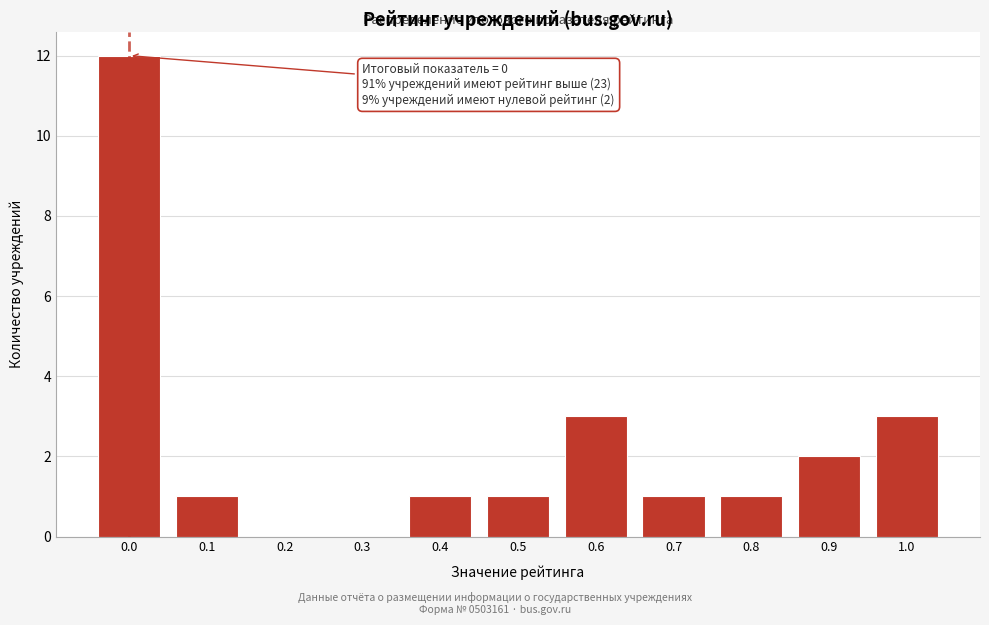

Reading right to left, list all the values displayed in this chart.

1.0=3	0.9=2	0.8=1	0.7=1	0.6=3	0.5=1	0.4=1	0.3=0	0.2=0	0.1=1	0.0=12